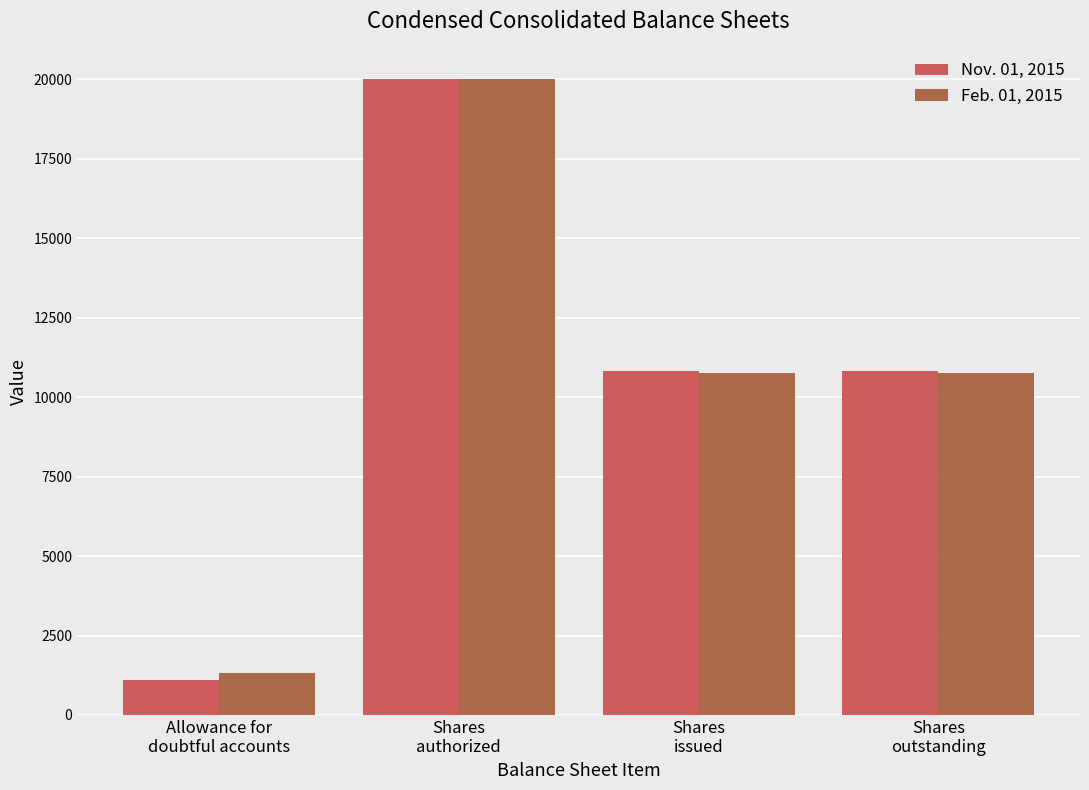

Reading left to right, extract all data points from this chart.

Nov. 01, 2015: Allowance for
doubtful accounts=1092	Shares
authorized=20000	Shares
issued=10812	Shares
outstanding=10812
Feb. 01, 2015: Allowance for
doubtful accounts=1329	Shares
authorized=20000	Shares
issued=10774	Shares
outstanding=10774